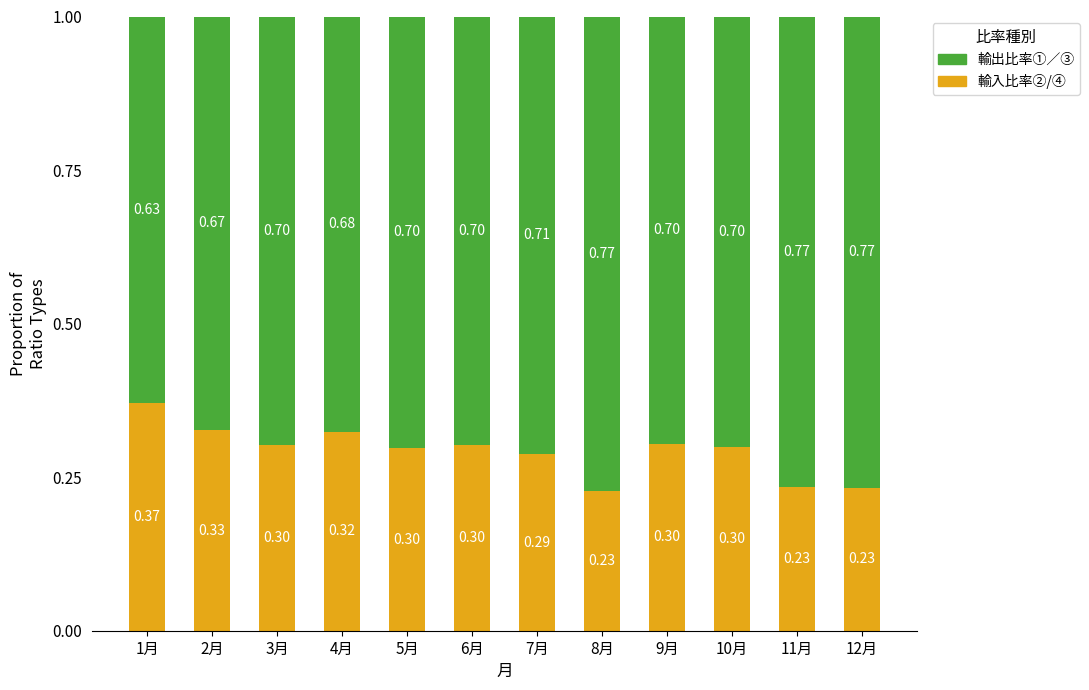

What is the sum of all 輸入比率②/④ values?

3.5